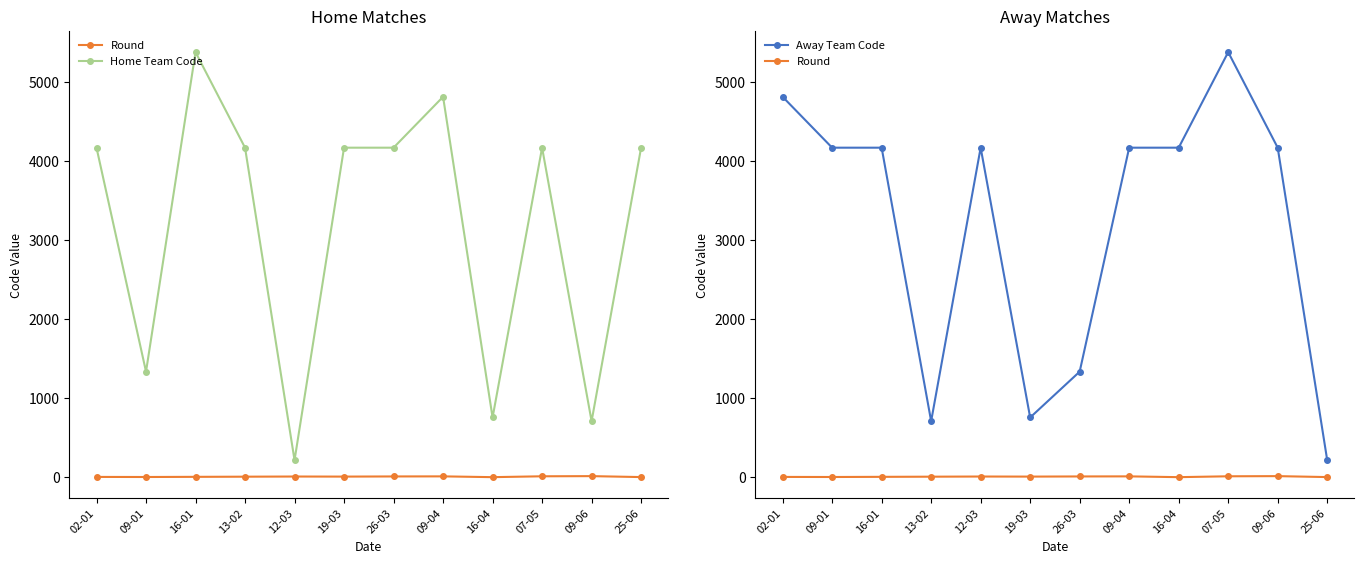

At which label is Home Team Code closest to 2797?

02-01